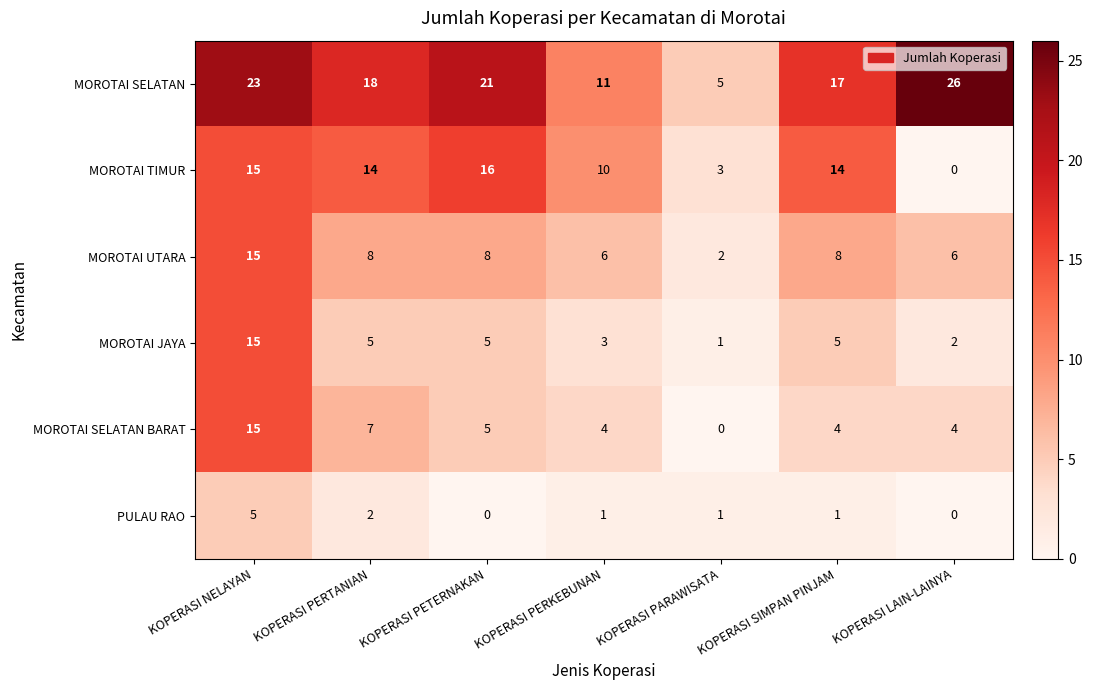

At KOPERASI PERTANIAN, list the series in order from smallest to largest.

PULAU RAO, MOROTAI JAYA, MOROTAI SELATAN BARAT, MOROTAI UTARA, MOROTAI TIMUR, MOROTAI SELATAN